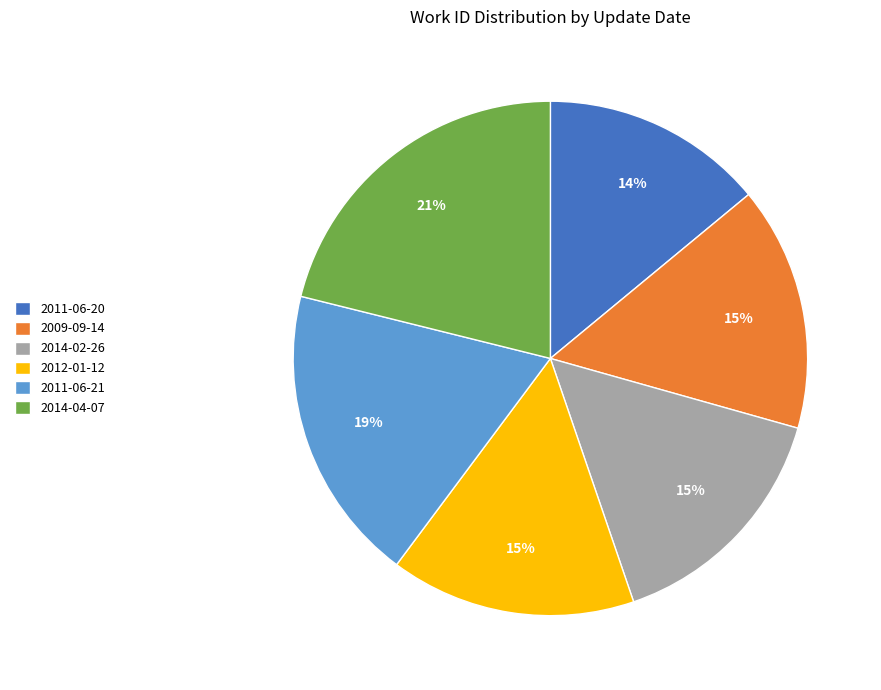

How many segments does this pie chart have?

6